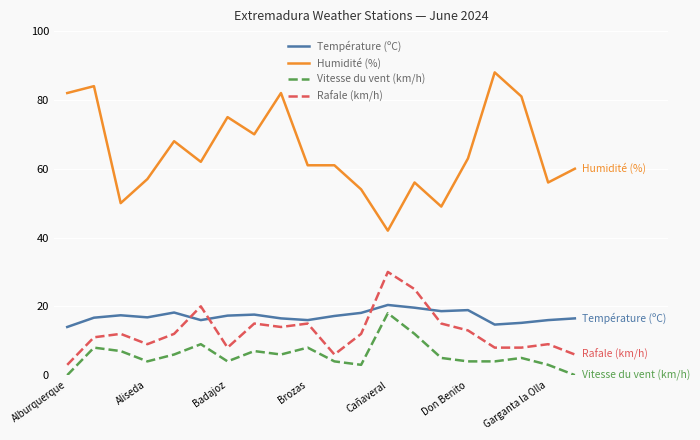

Is this an area chart (filled region under the line)?

No